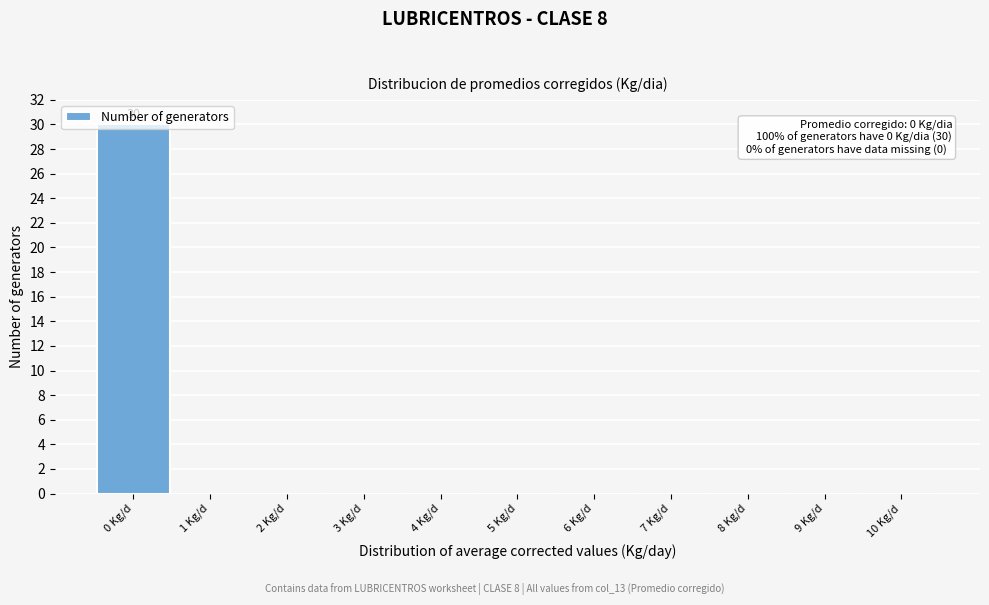

Which category has the highest value across all series?

0 Kg/d